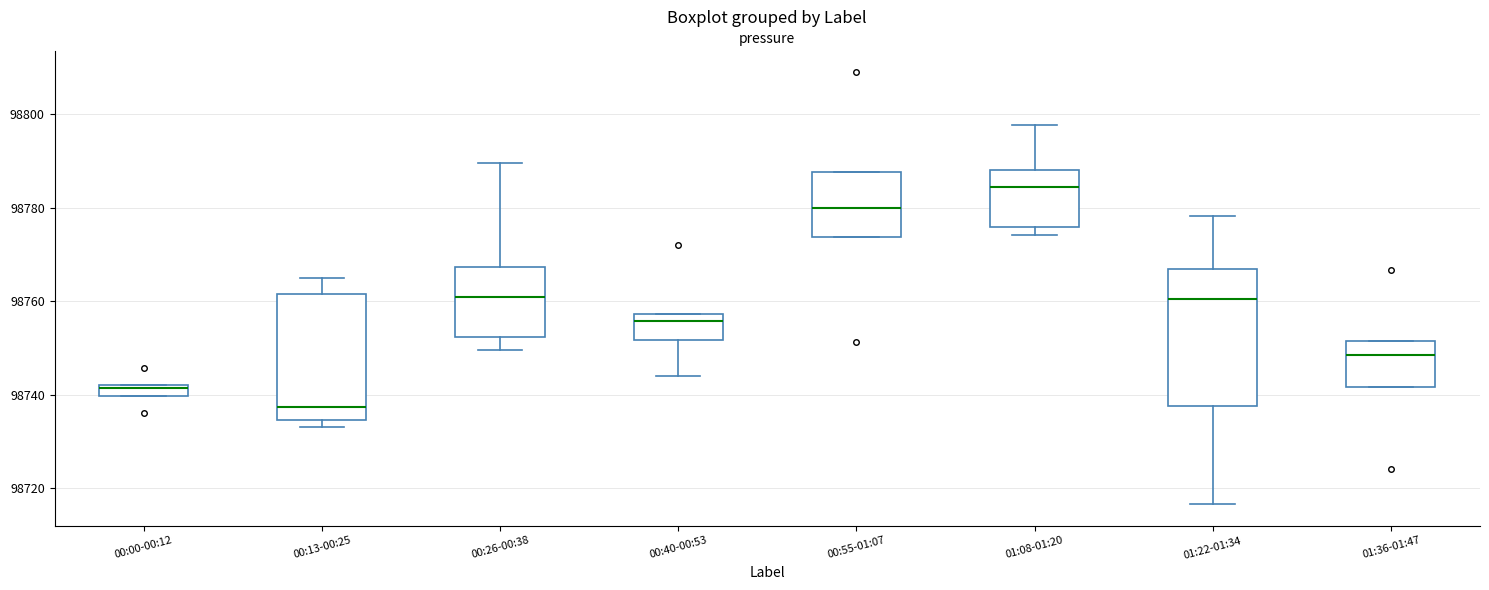

Where is the lower edge of the box for 00:13-00:25 on the y-axis? The values are not printed on the chart, so give them approximately, as read against the axis.

98734